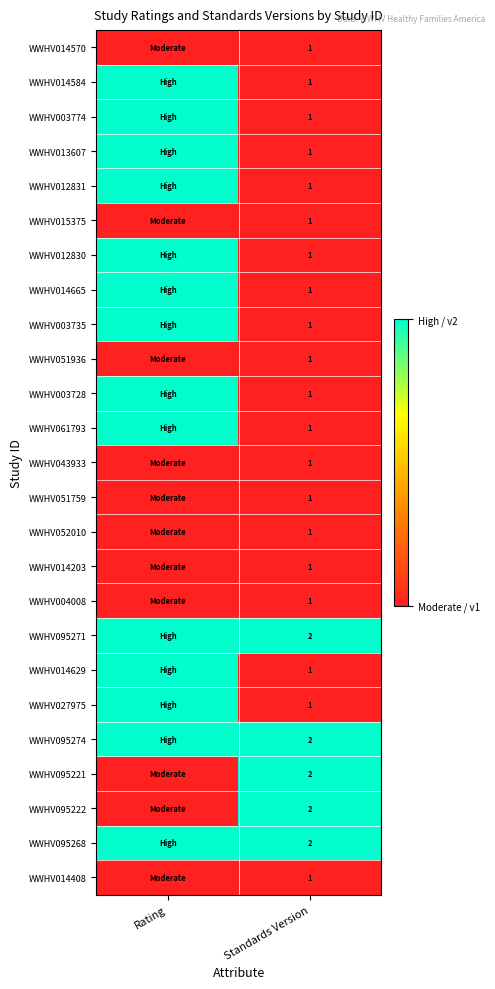

The value of WWHV095268 at Standards Version is 2. True or false?

True